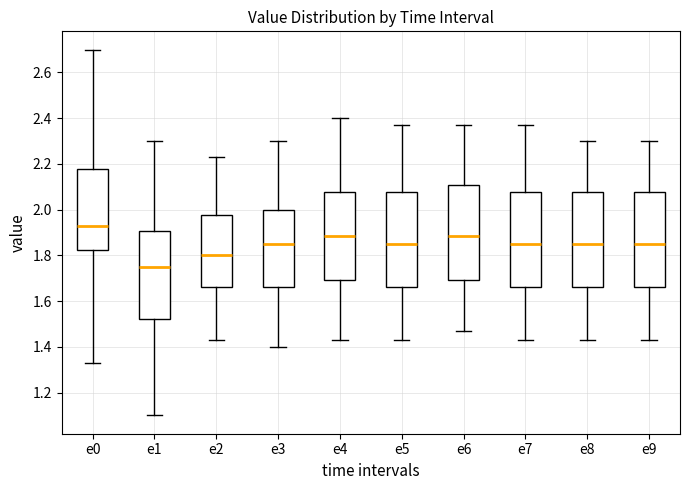

Reading left to right, read every box against the y-axis: the position of its median line, the range the box covers, and the ends of its whiskers. The values are not printed on the chart, so give them approximately, as read against the axis.

e0: median 1.94, box 1.82 to 2.18, whiskers 1.34 to 2.70
e1: median 1.76, box 1.52 to 1.90, whiskers 1.10 to 2.30
e2: median 1.80, box 1.66 to 1.98, whiskers 1.44 to 2.24
e3: median 1.86, box 1.66 to 2.00, whiskers 1.40 to 2.30
e4: median 1.88, box 1.70 to 2.08, whiskers 1.44 to 2.40
e5: median 1.86, box 1.66 to 2.08, whiskers 1.44 to 2.38
e6: median 1.88, box 1.70 to 2.10, whiskers 1.48 to 2.38
e7: median 1.86, box 1.66 to 2.08, whiskers 1.44 to 2.38
e8: median 1.86, box 1.66 to 2.08, whiskers 1.44 to 2.30
e9: median 1.86, box 1.66 to 2.08, whiskers 1.44 to 2.30